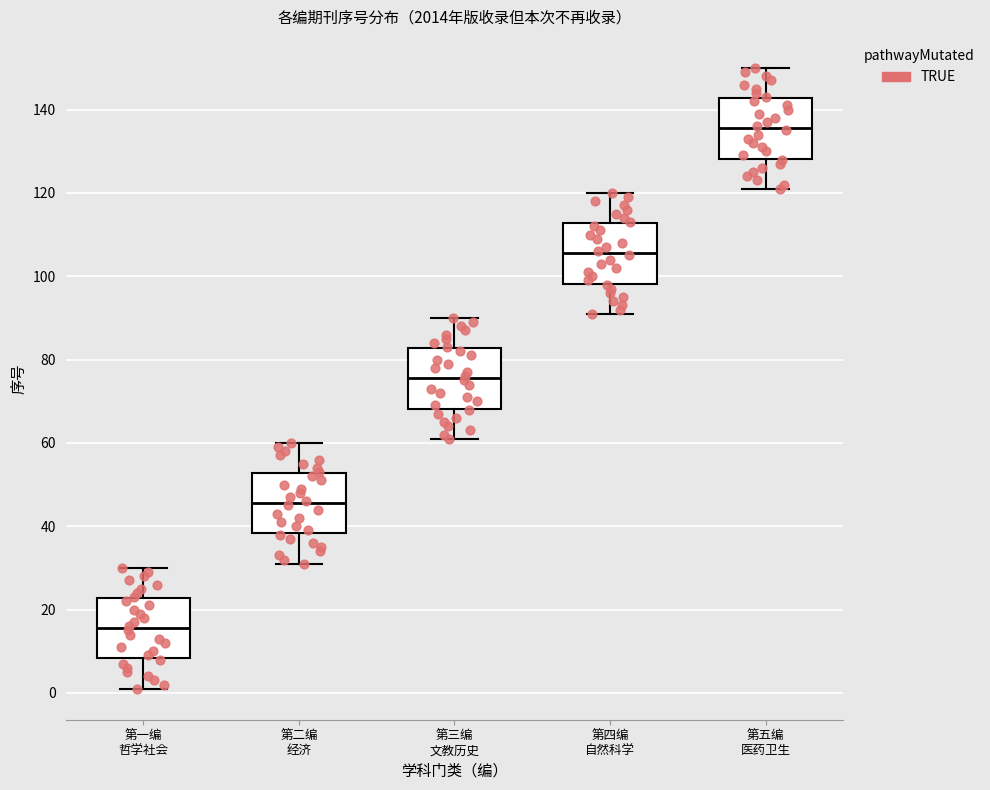

Which box's median line is the highest?

第五编 医药卫生